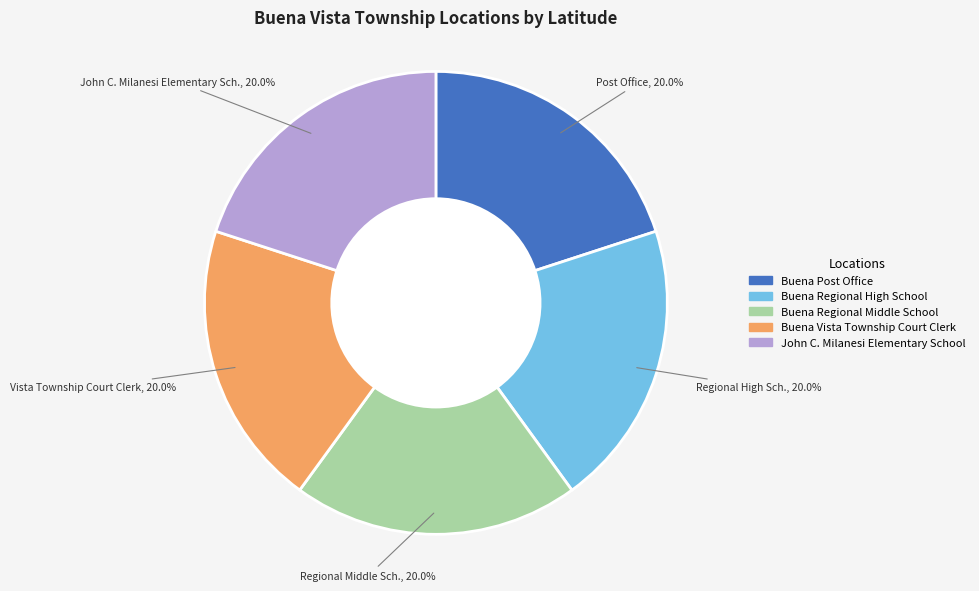

Is there any slice that represents more than half of the pie?

No